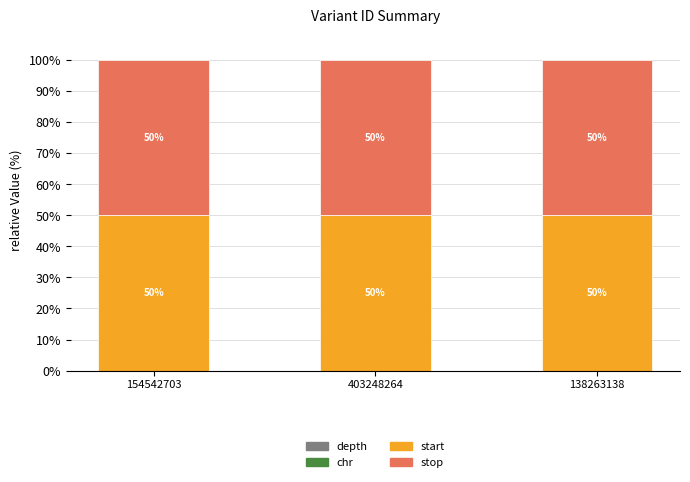

What is the total value across all series at 138263138?

100.0